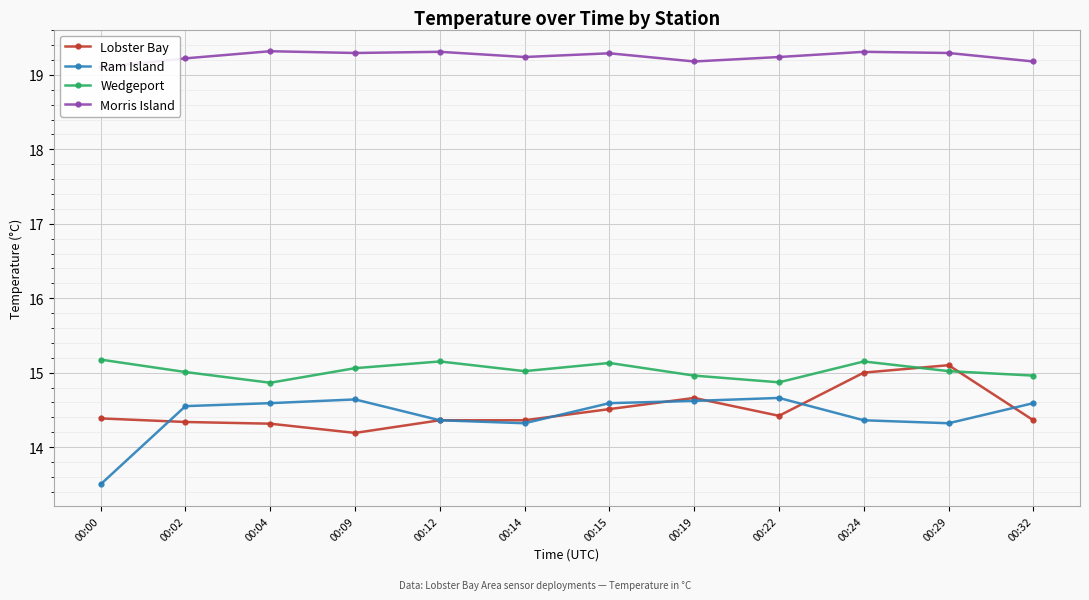

Is this an area chart (filled region under the line)?

No